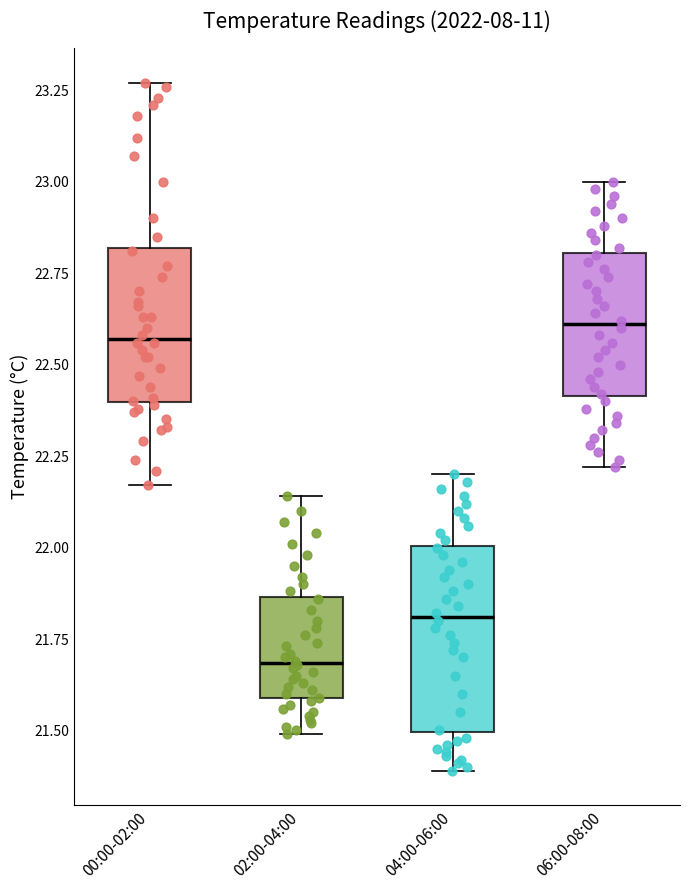

Where does the lower whisker of the box for 04:00-06:00 end on the y-axis? The values are not printed on the chart, so give them approximately, as read against the axis.

21.40